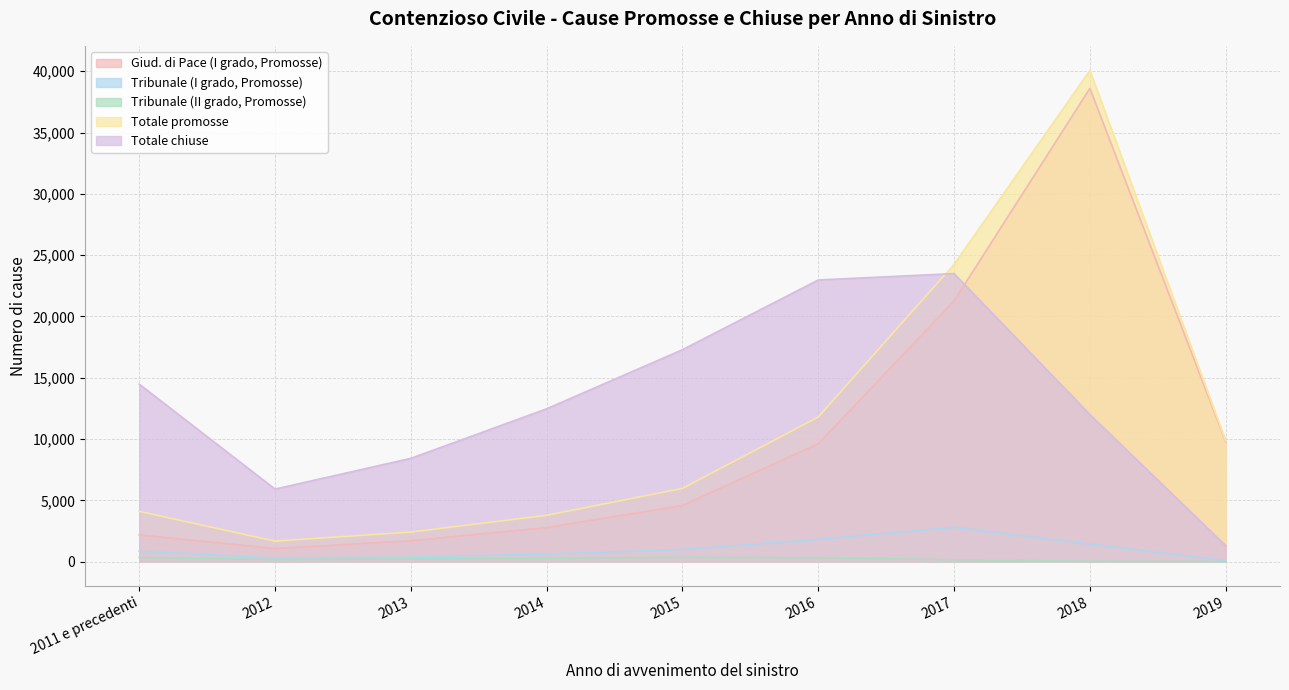

What is the spread (max minus min) of values at 2018?

40041